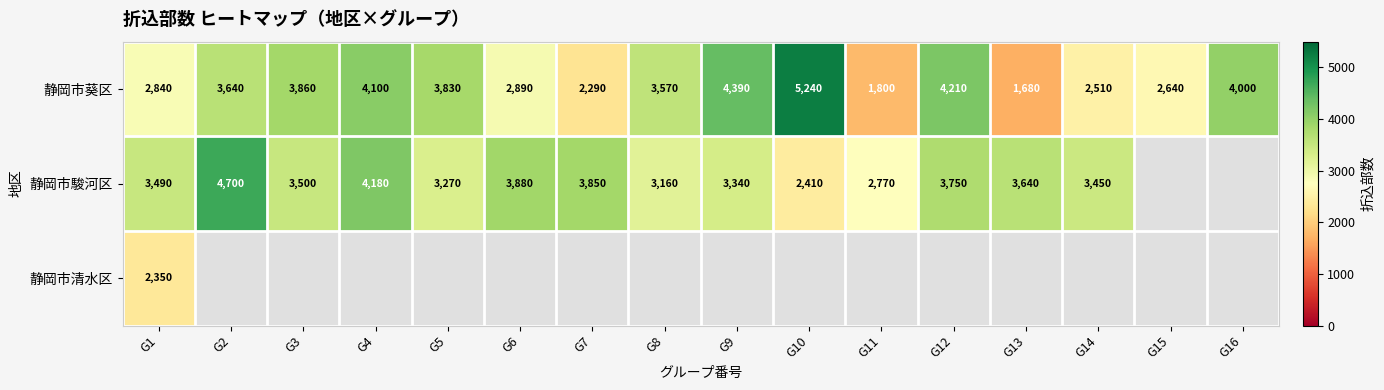

What is the sum of the 静岡市駿河区 values at G10 and G3?

5910